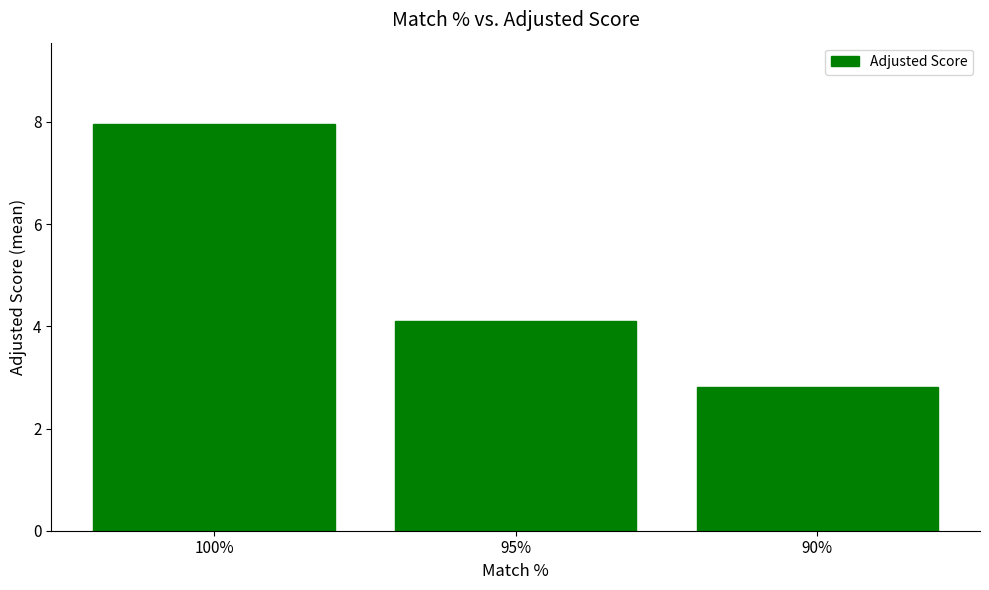

Which label corresponds to the largest value in the chart?

100%